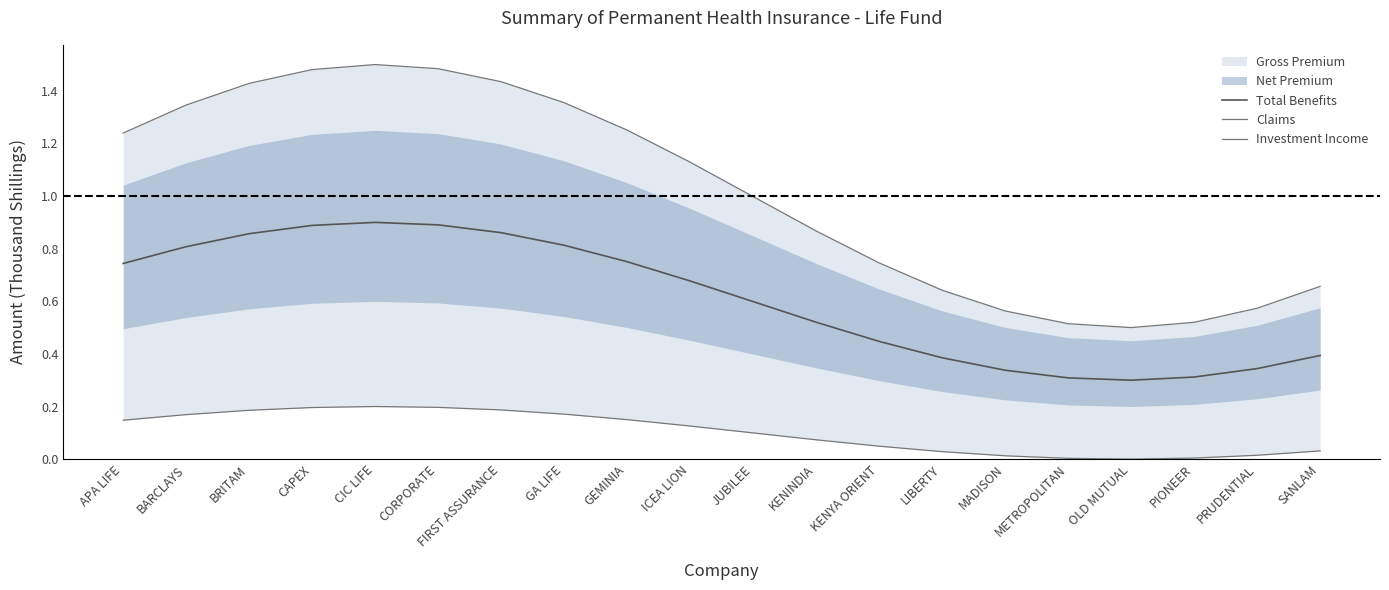

True or false: Total Benefits has a value of 0.2 at SANLAM.

False